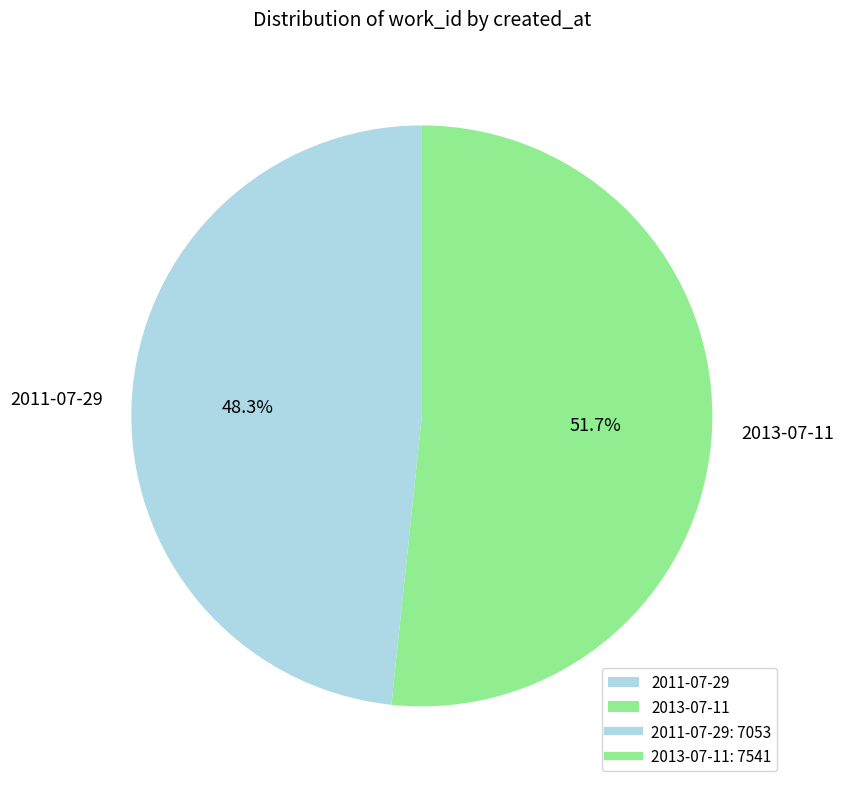

To the nearest percent, what portion does 2011-07-29 represent?

48%